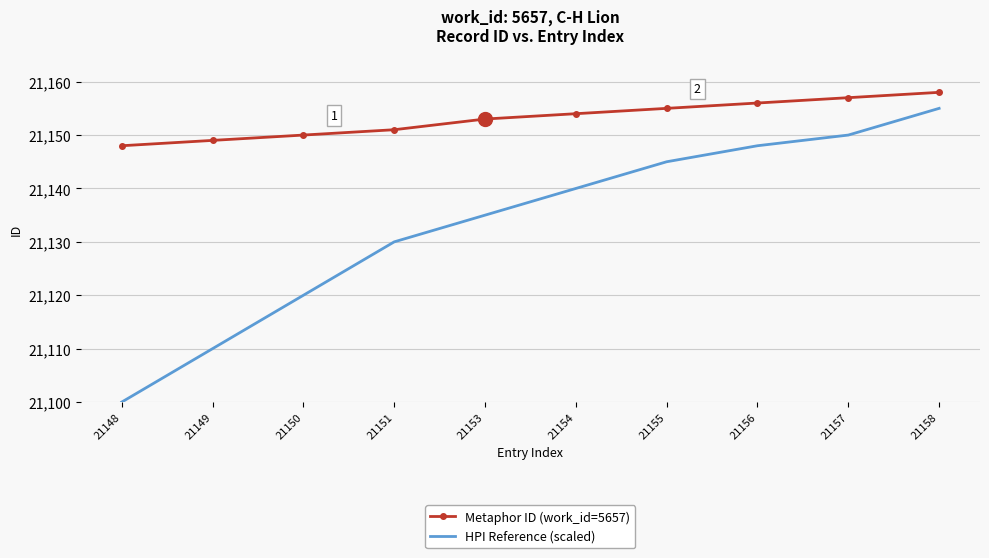

How many values in the HPI Reference (scaled) series are below 21140?

5